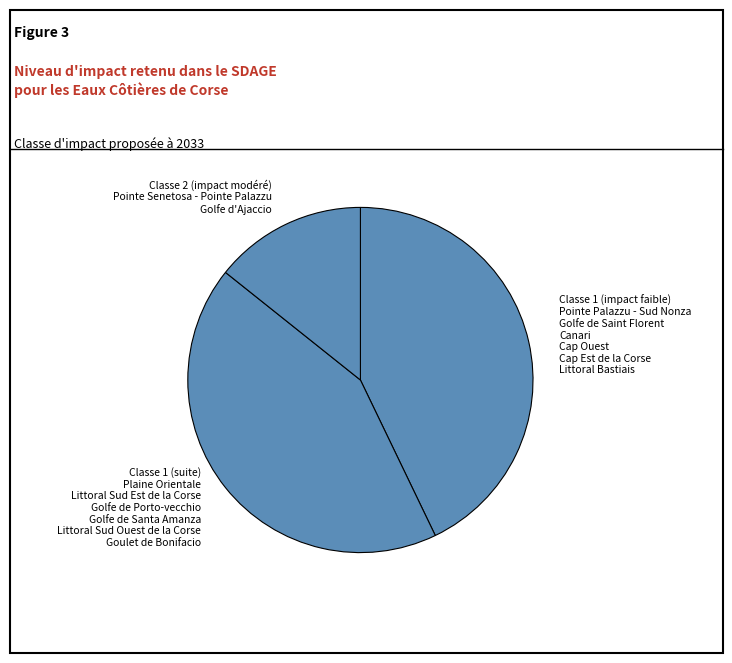

Which category has the smallest portion of the pie?

Classe 2 (impact modéré) Pointe Senetosa - Pointe Palazzu Golfe d'Ajaccio